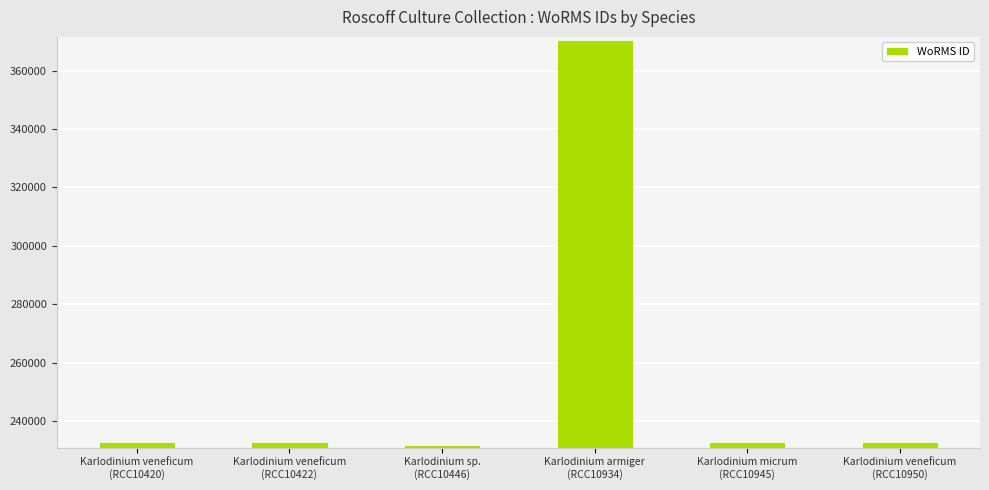

Which label corresponds to the largest value in the chart?

Karlodinium armiger
(RCC10934)